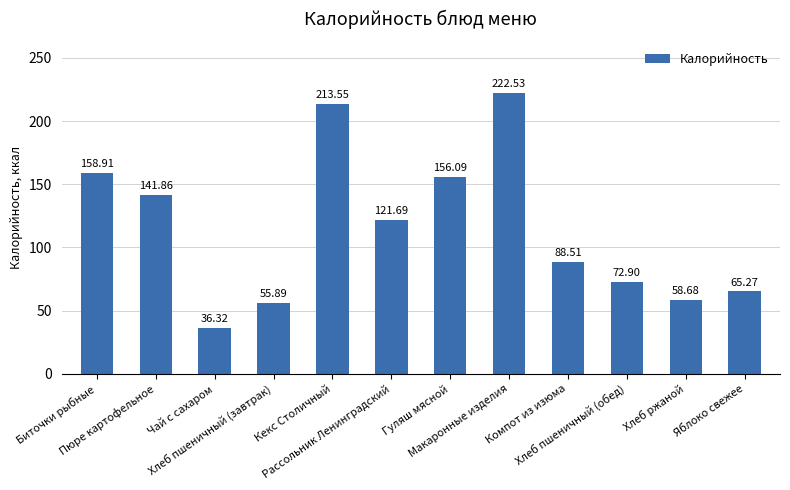

Reading left to right, what are all the values shown in this chart?

158.9	141.9	36.3	55.9	213.6	121.7	156.1	222.5	88.5	72.9	58.7	65.3